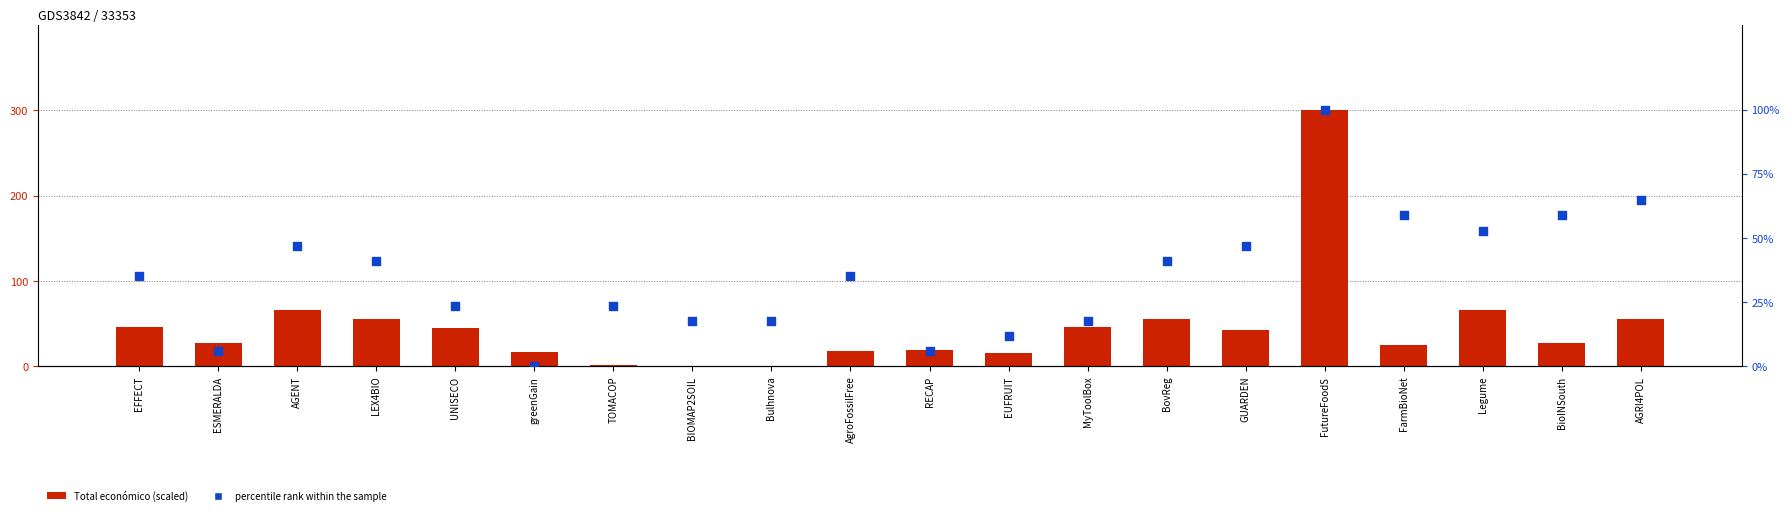

What is the total value across all series at BioINSouth?

86.6